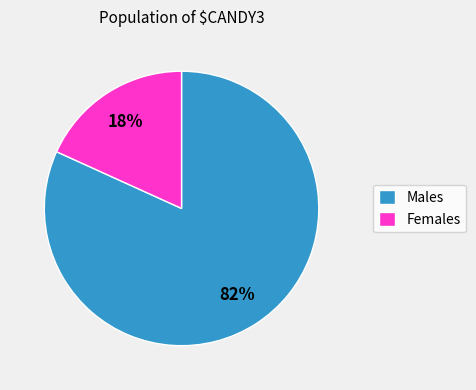

How many slices are in this pie chart?

2